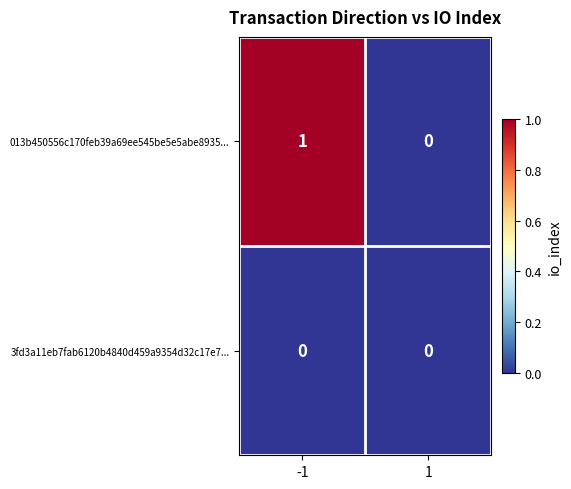

What is the total value across all series at -1?

1